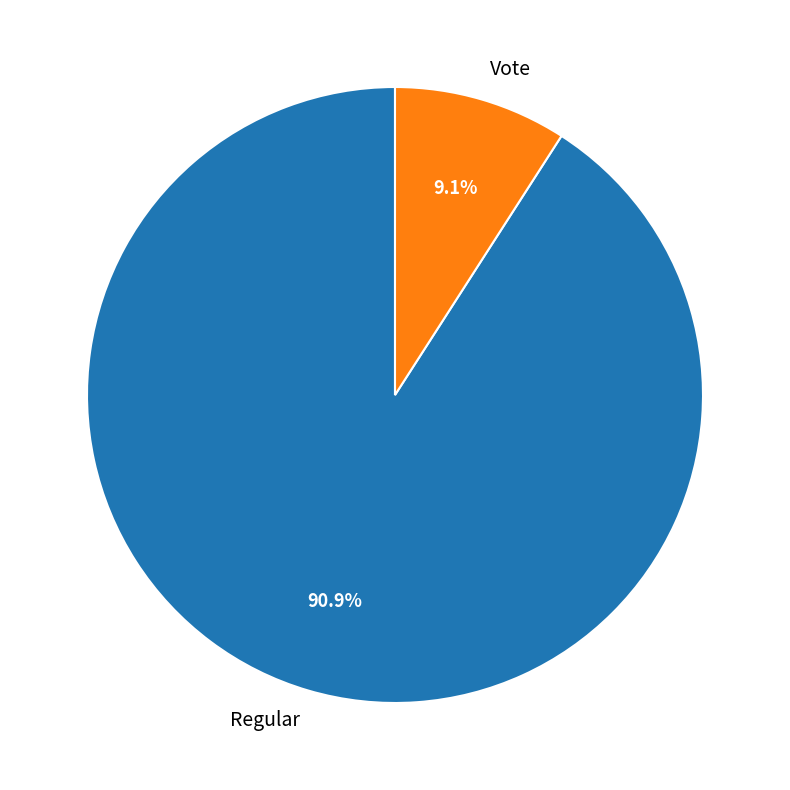

Which has a higher value, Vote or Regular?

Regular